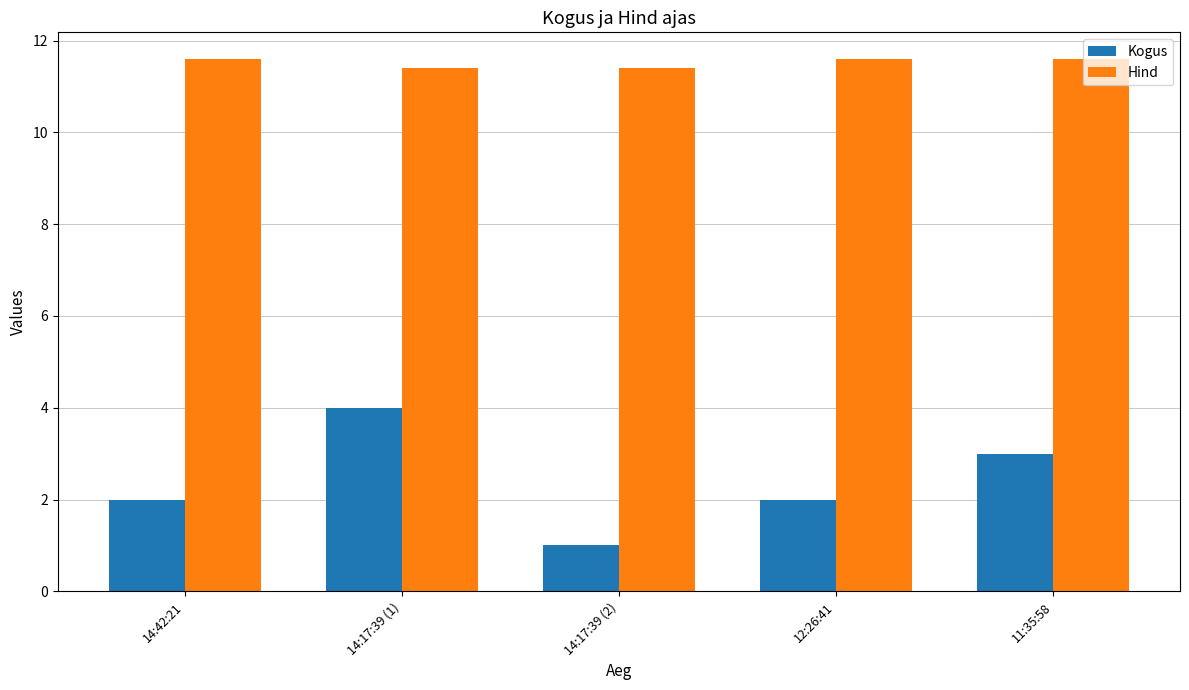

Does the chart contain stacked bars?

No